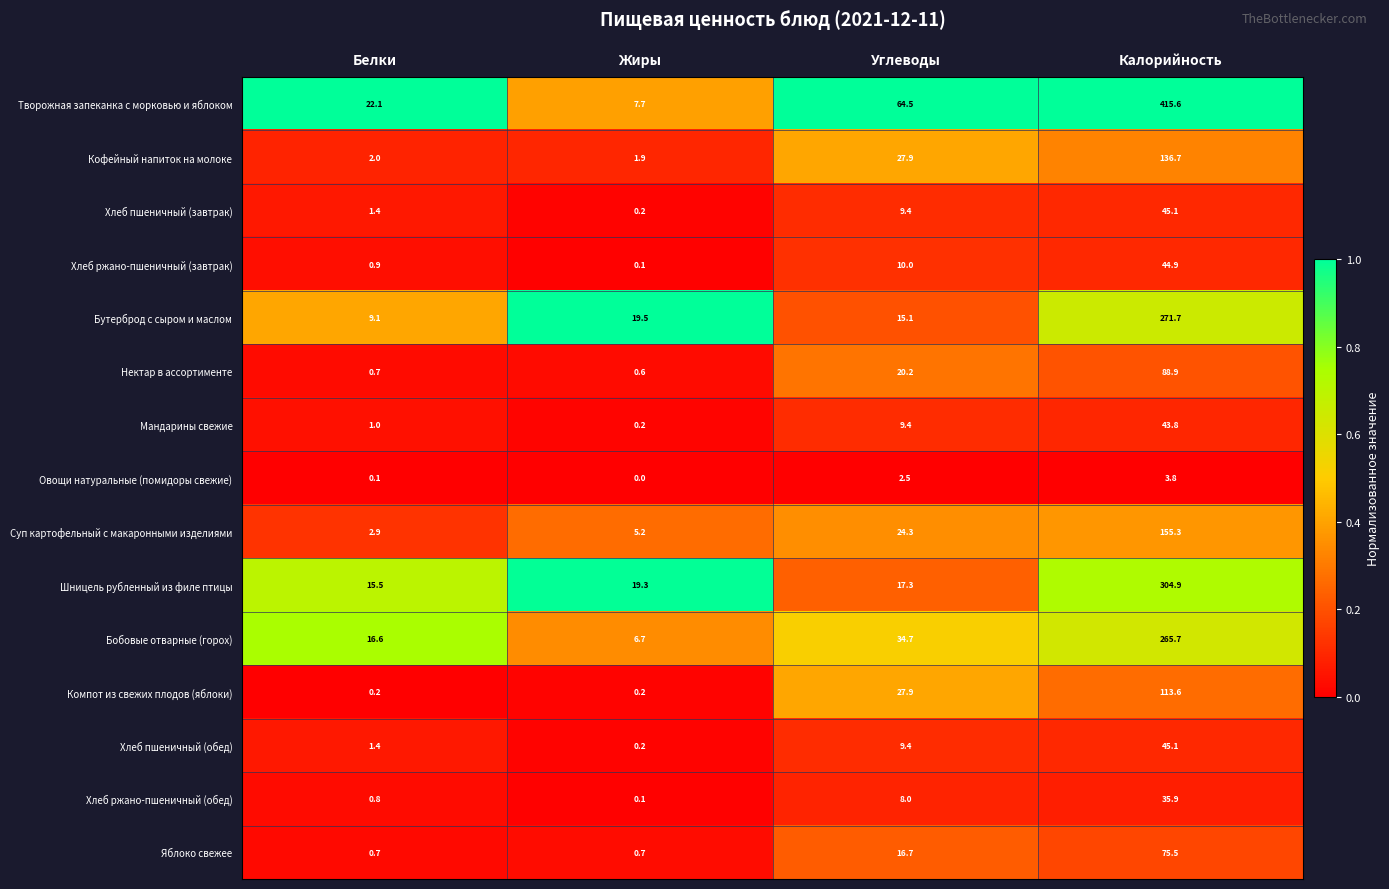

Which series has the largest range (max minus min)?

Творожная запеканка с морковью и яблоком